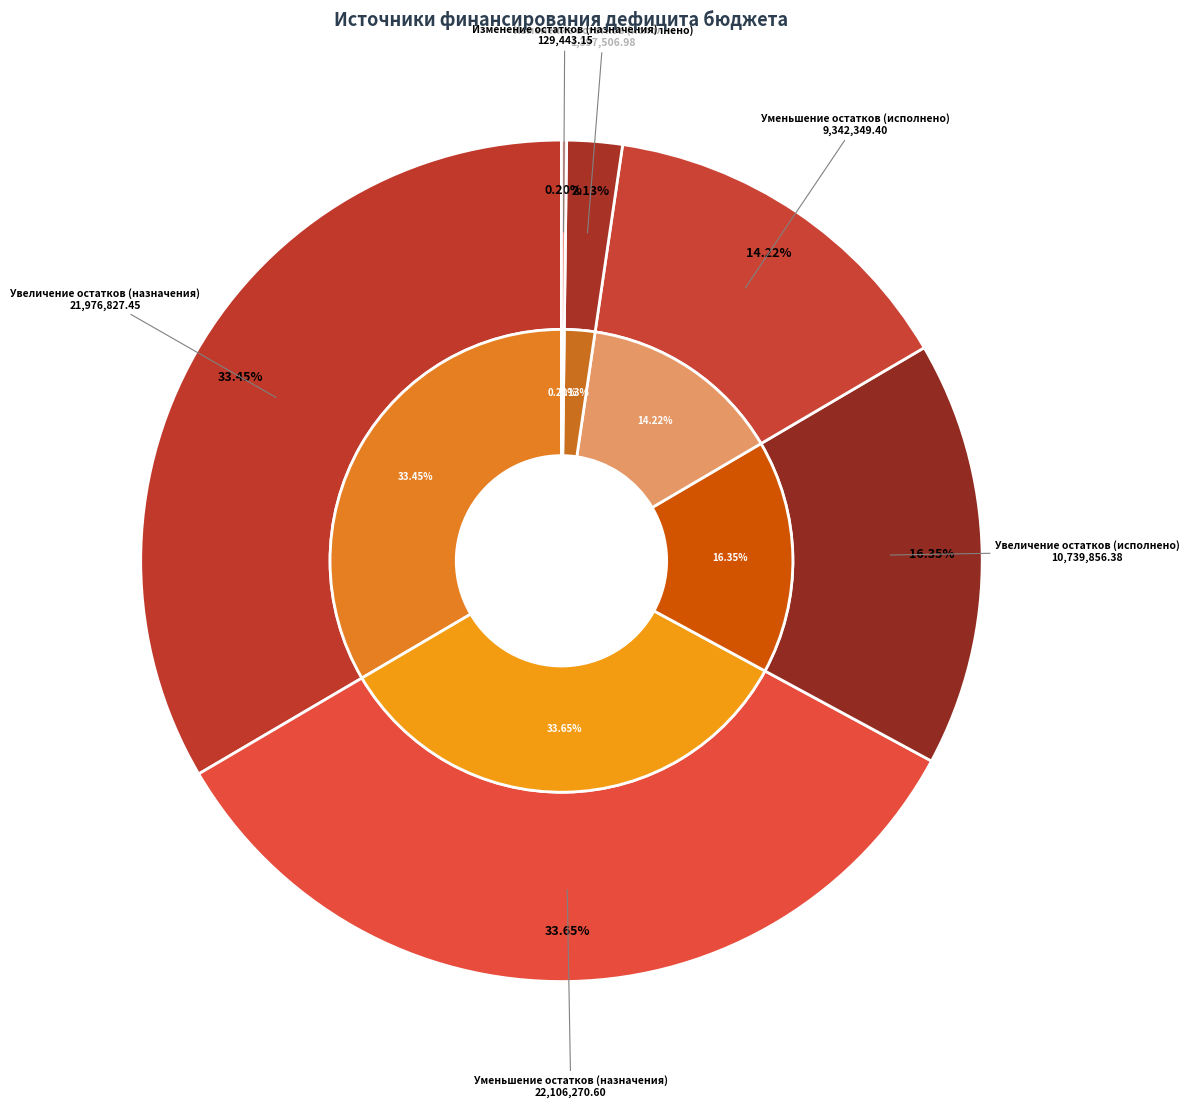

What portion of the pie excludes Увеличение остатков (исполнено)?

83.7%